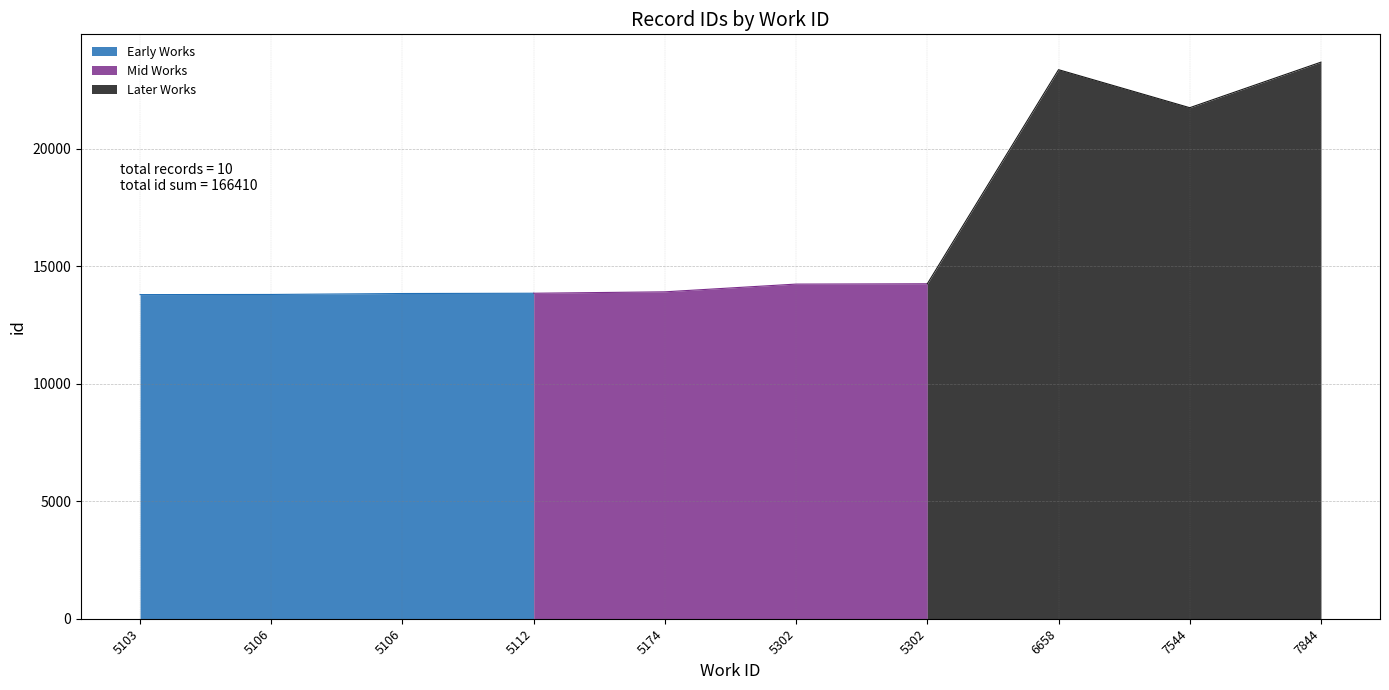

What is the greatest value displayed?

23674